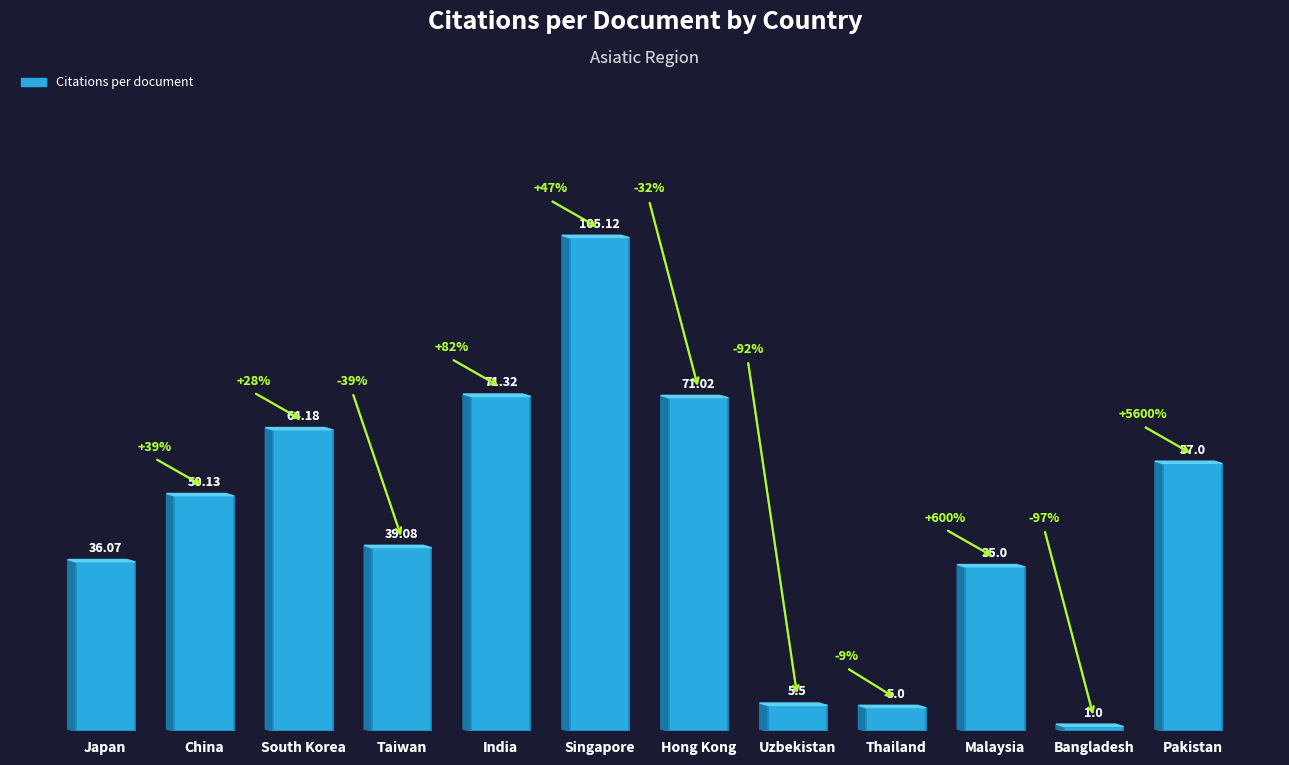

What is the label of the 8th bar from the left?

Uzbekistan